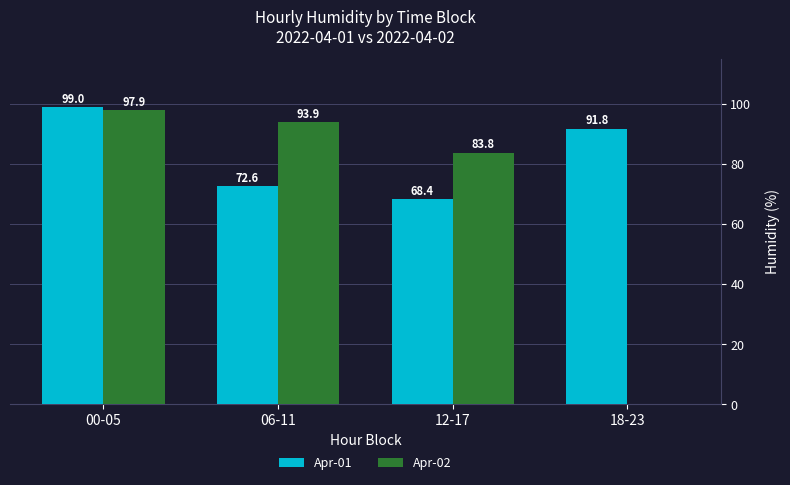

What is the sum of the Apr-01 values at 00-05 and 12-17?

167.4